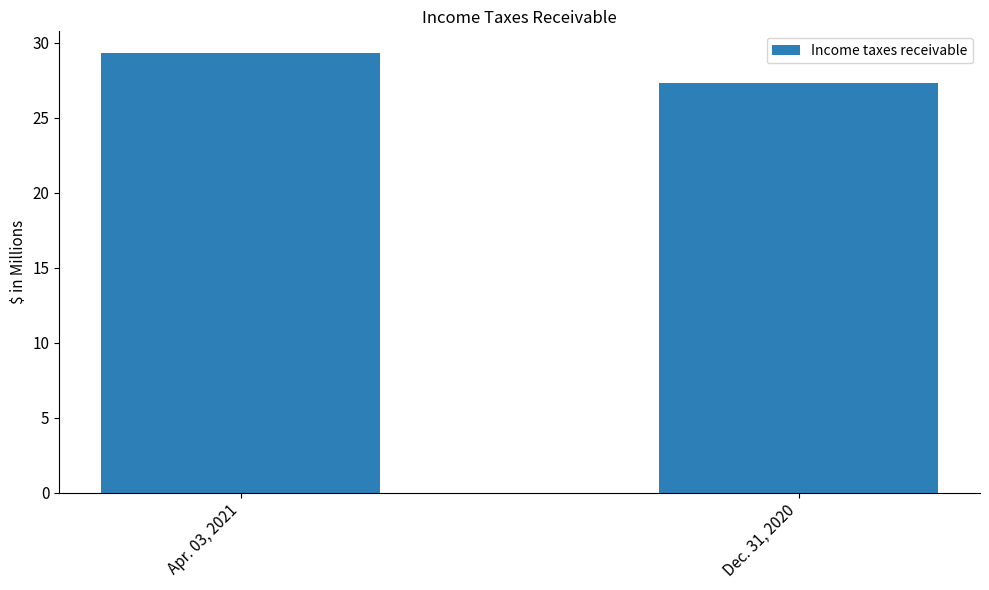

Count the values in the range 27 to 29.

1